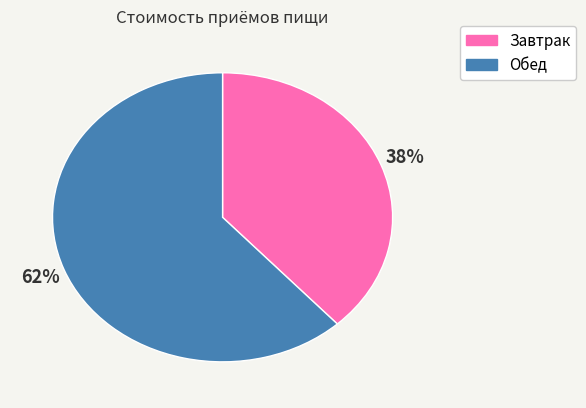

Does any single category account for the majority?

Yes